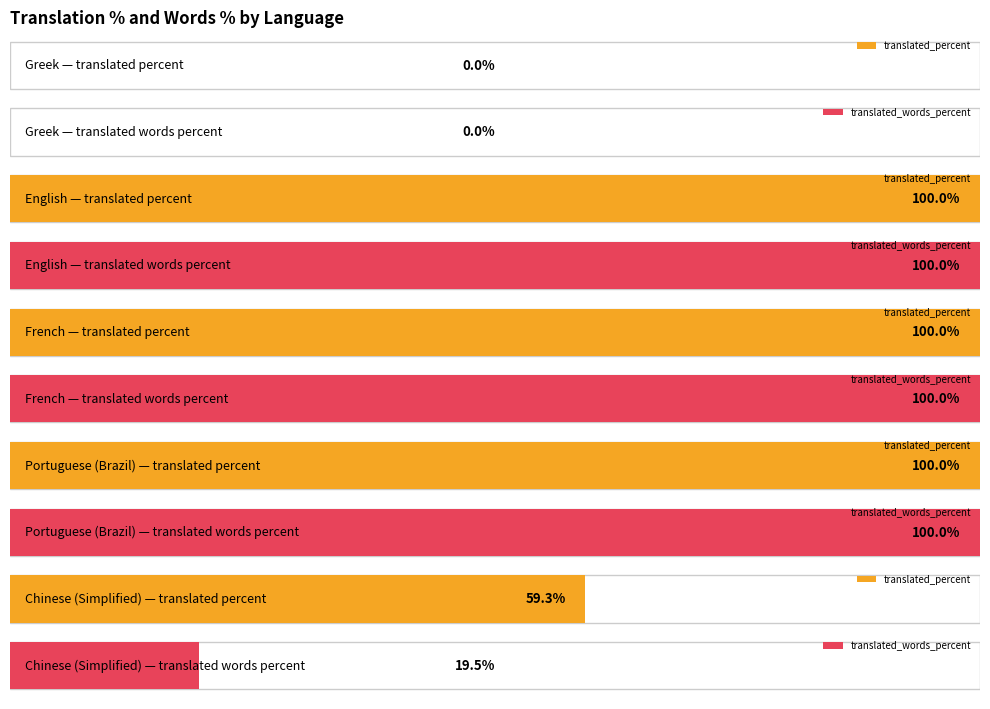

What is the label of the 4th bar from the right?

English